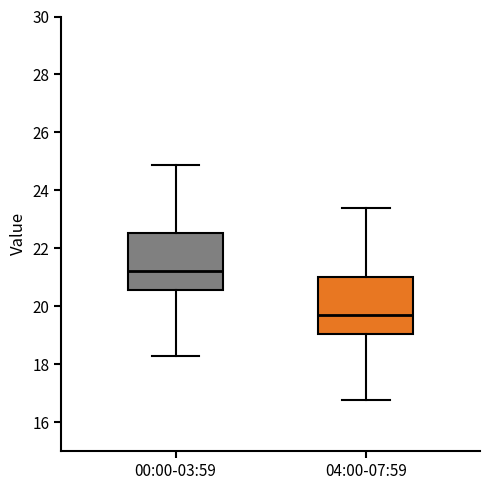

Where does the upper whisker of the box for 00:00-03:59 end on the y-axis? The values are not printed on the chart, so give them approximately, as read against the axis.

24.8